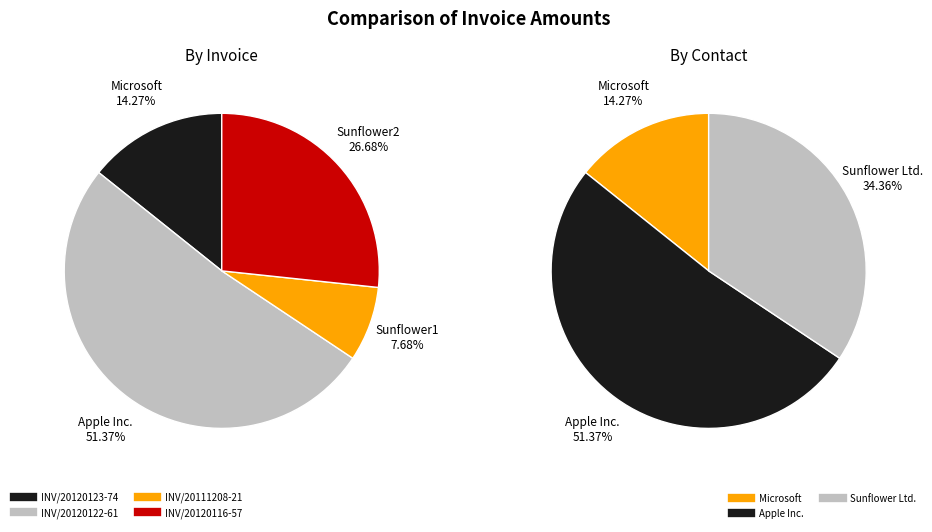

How many segments does this pie chart have?

4